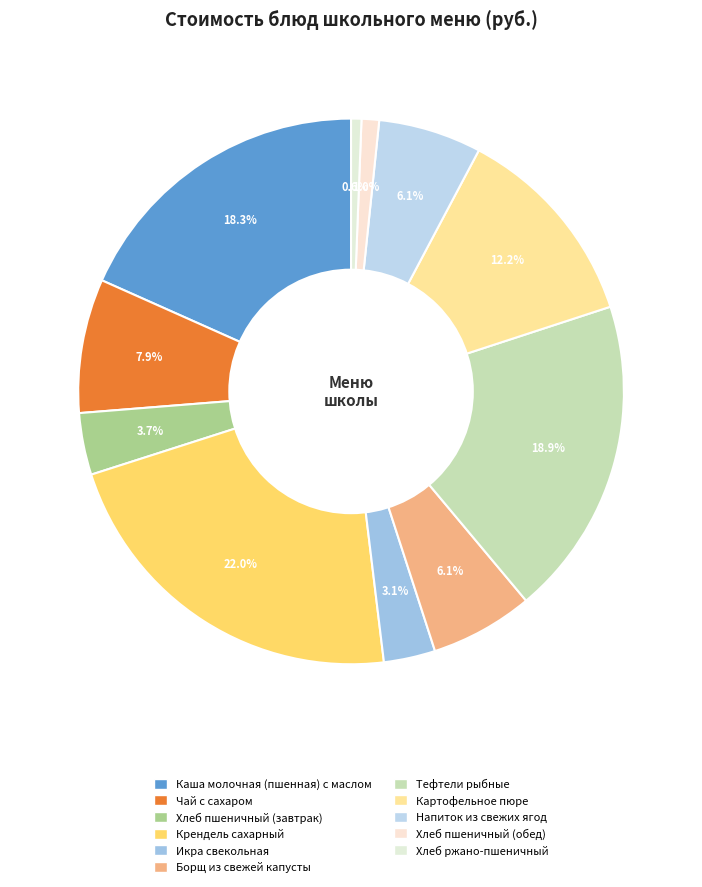

How many segments does this pie chart have?

11